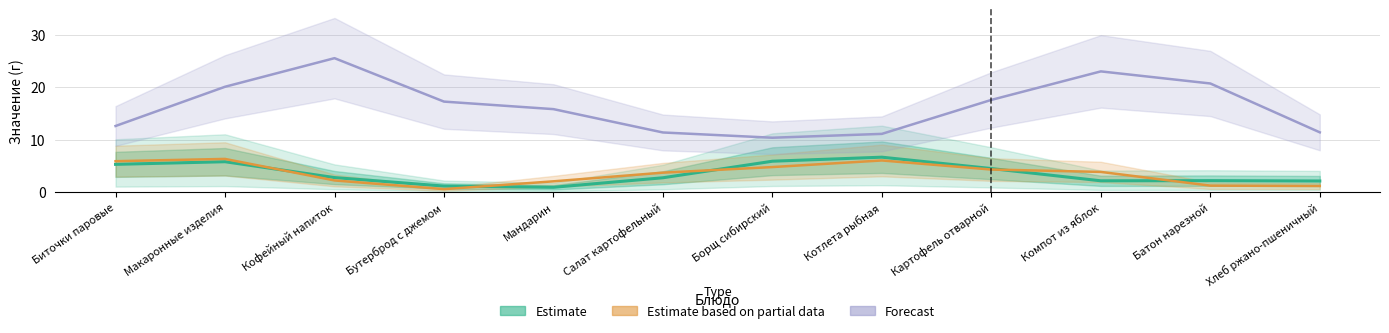

Reading left to right, transcribe all the data shown in this chart.

Estimate: Биточки паровые=5.3	Макаронные изделия=5.8	Кофейный напиток=2.8	Бутерброд с джемом=1.2	Мандарин=0.9	Салат картофельный=2.7	Борщ сибирский=5.9	Котлета рыбная=6.7	Картофель отварной=4.5	Компот из яблок=2.2	Батон нарезной=2.2	Хлеб ржано-пшеничный=2.1
Estimate based on partial data: Биточки паровые=5.9	Макаронные изделия=6.3	Кофейный напиток=2.2	Бутерброд с джемом=0.6	Мандарин=2.1	Салат картофельный=3.7	Борщ сибирский=4.8	Котлета рыбная=6.0	Картофель отварной=4.3	Компот из яблок=3.9	Батон нарезной=1.2	Хлеб ржано-пшеничный=1.2
Forecast: Биточки паровые=12.6	Макаронные изделия=20.1	Кофейный напиток=25.5	Бутерброд с джемом=17.2	Мандарин=15.8	Салат картофельный=11.4	Борщ сибирский=10.4	Котлета рыбная=11.1	Картофель отварной=17.6	Компот из яблок=23.0	Батон нарезной=20.7	Хлеб ржано-пшеничный=11.4